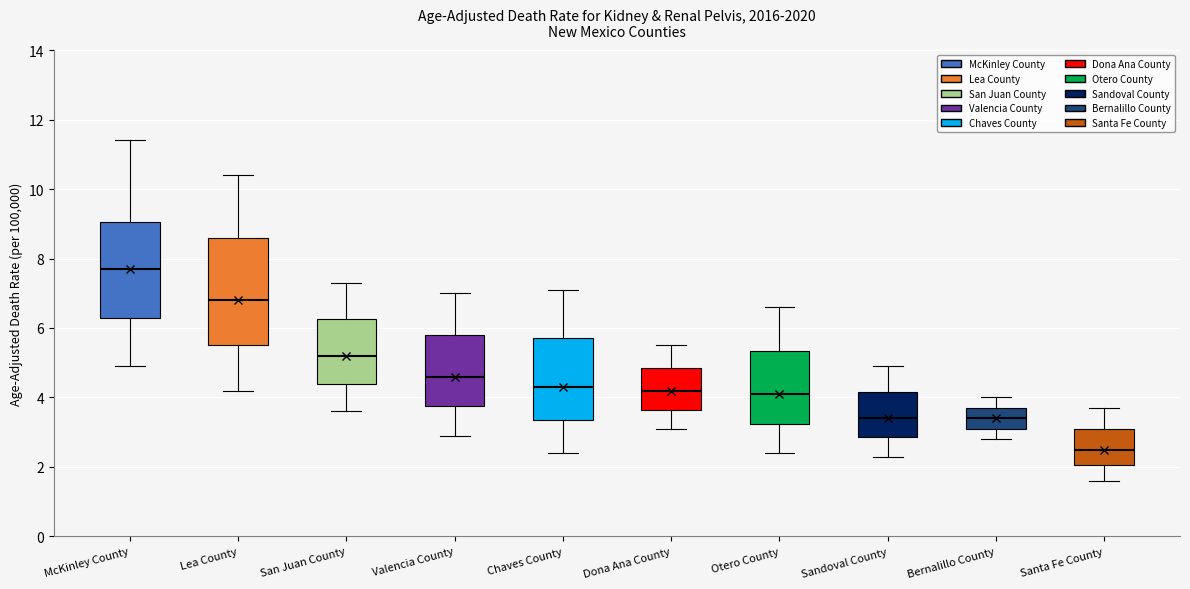

Which box is the tallest, from its lower edge to its upper edge?

Lea County